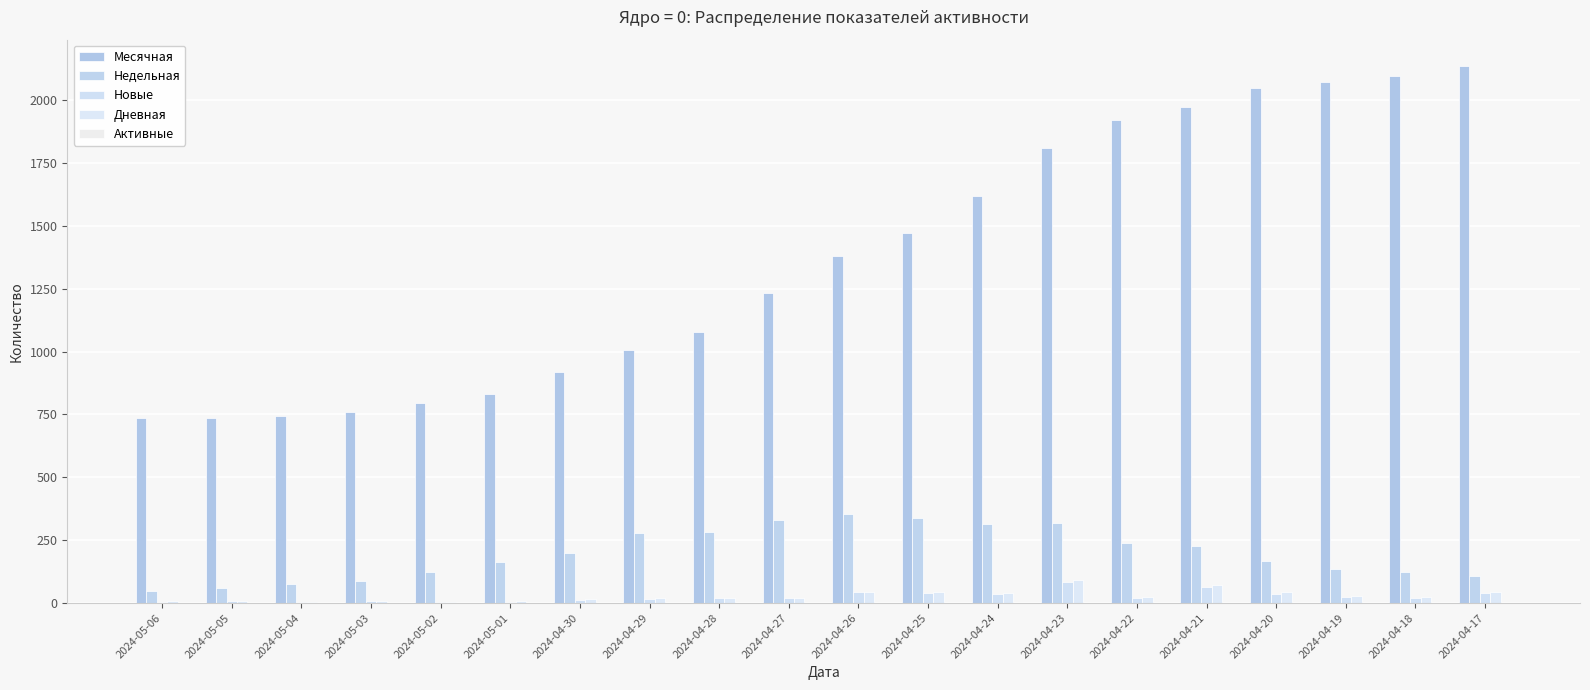

Does the chart contain stacked bars?

No